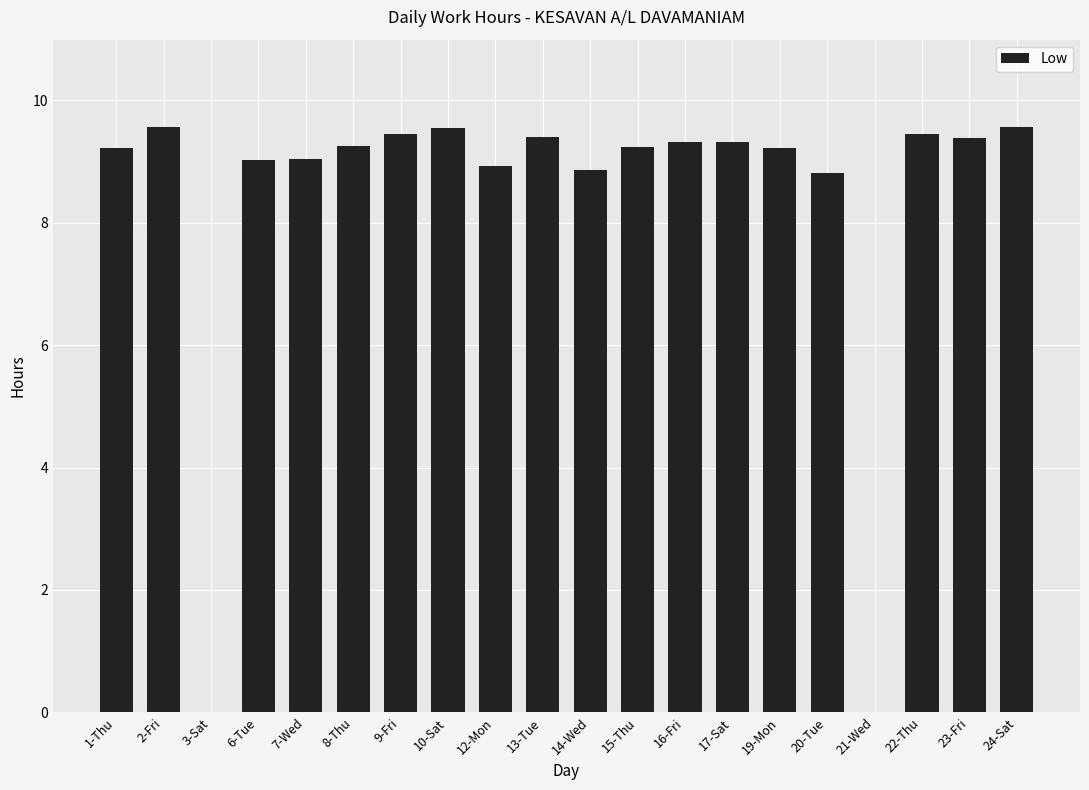

What is the greatest value displayed?

9.6